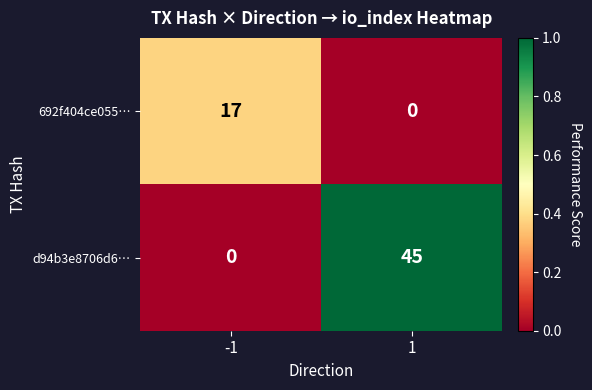

Is it true that d94b3e8706d6… equals -22 at -1?

False